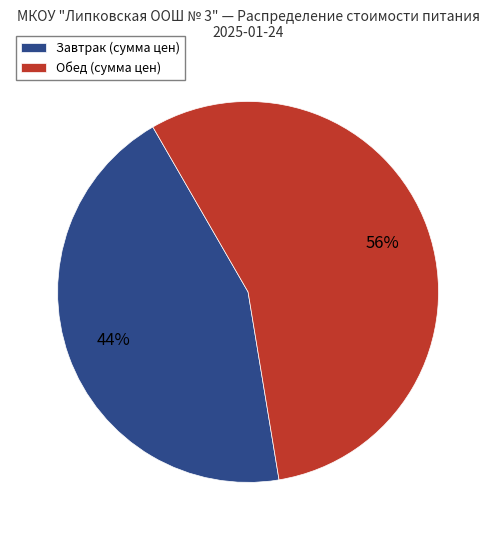

Is it true that Завтрак (сумма цен) is 44% of the pie?

True